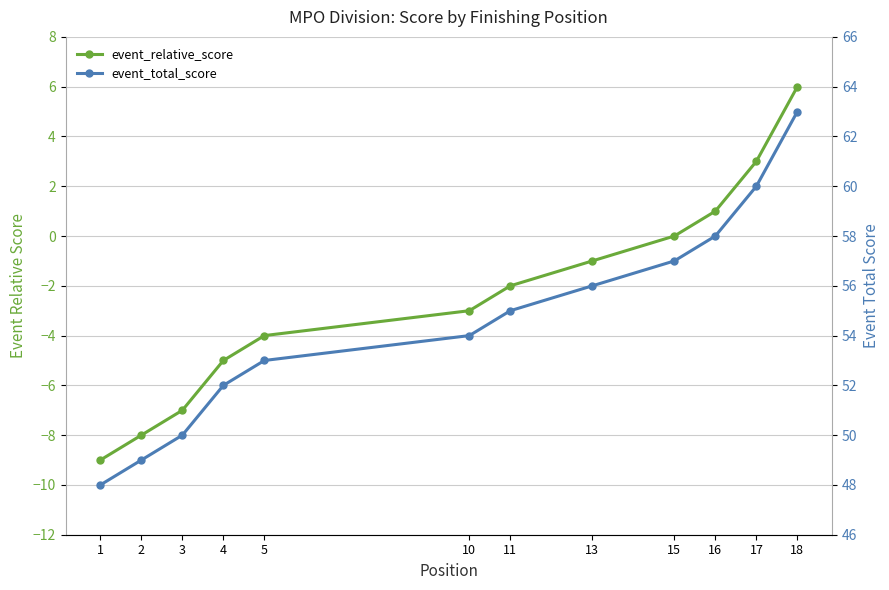

What is the minimum value shown in the chart?

-9